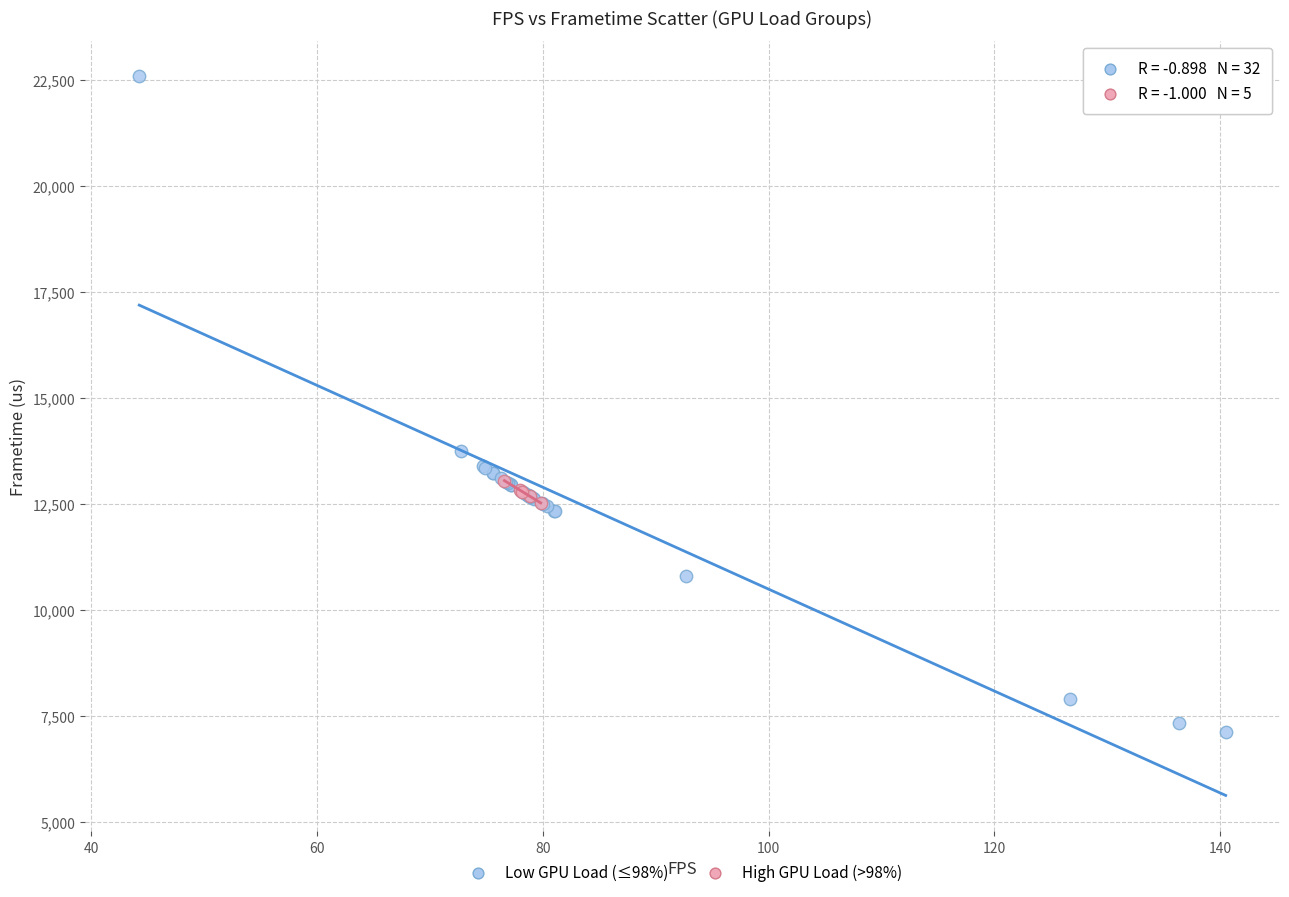

Which series has the widest spread of Y values?

Low GPU Load (≤98%)